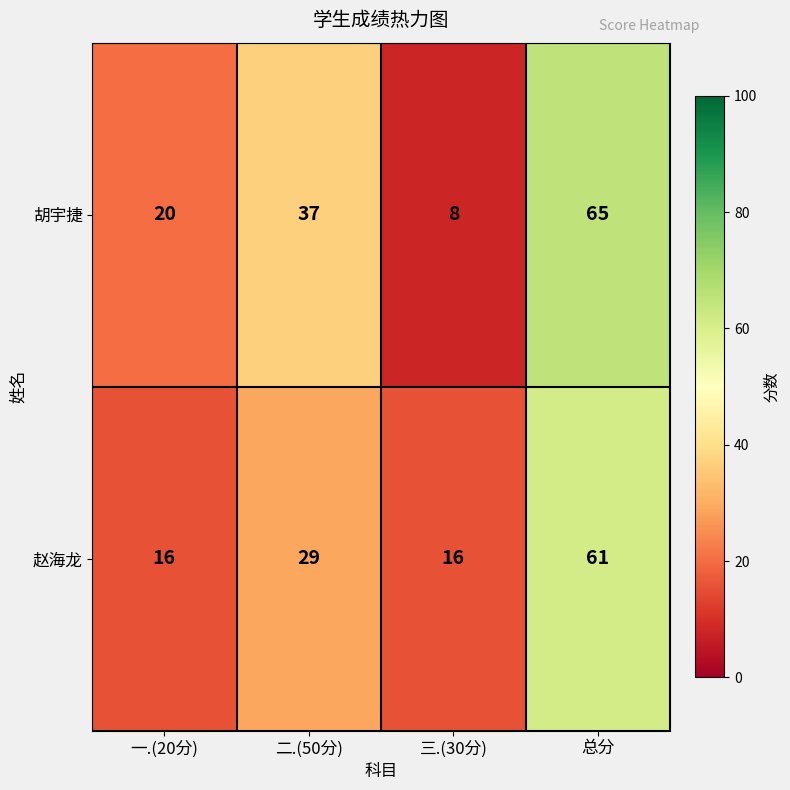

The 赵海龙 series shows 7 at 三.(30分). True or false?

False